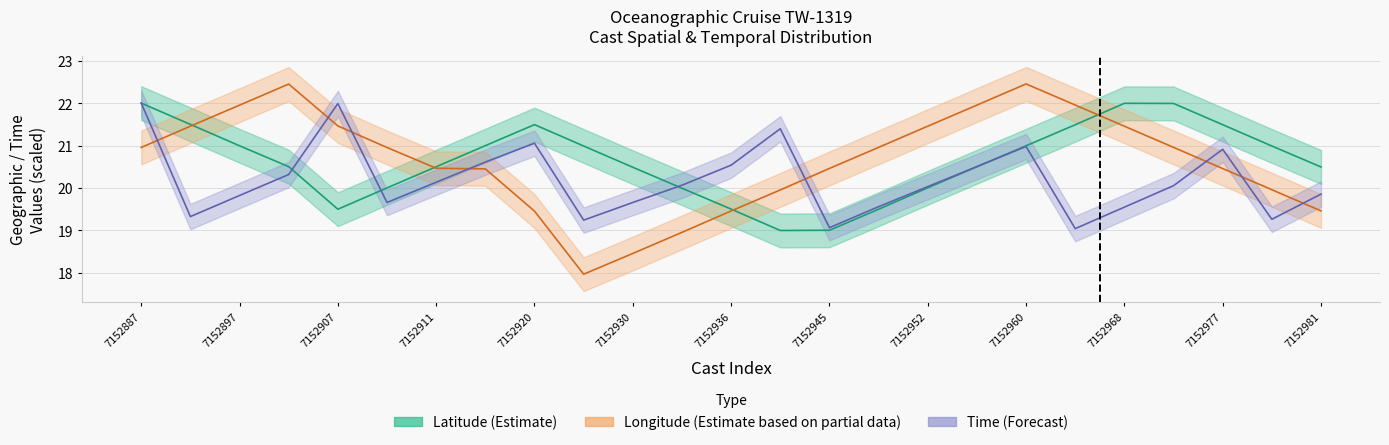

How many data points in time are less than 20?

11